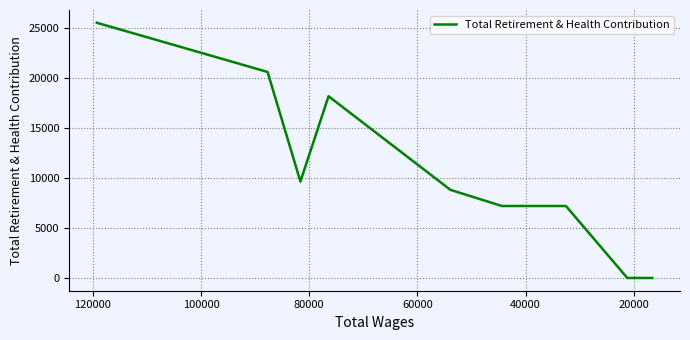

How many data points does each series have?

15